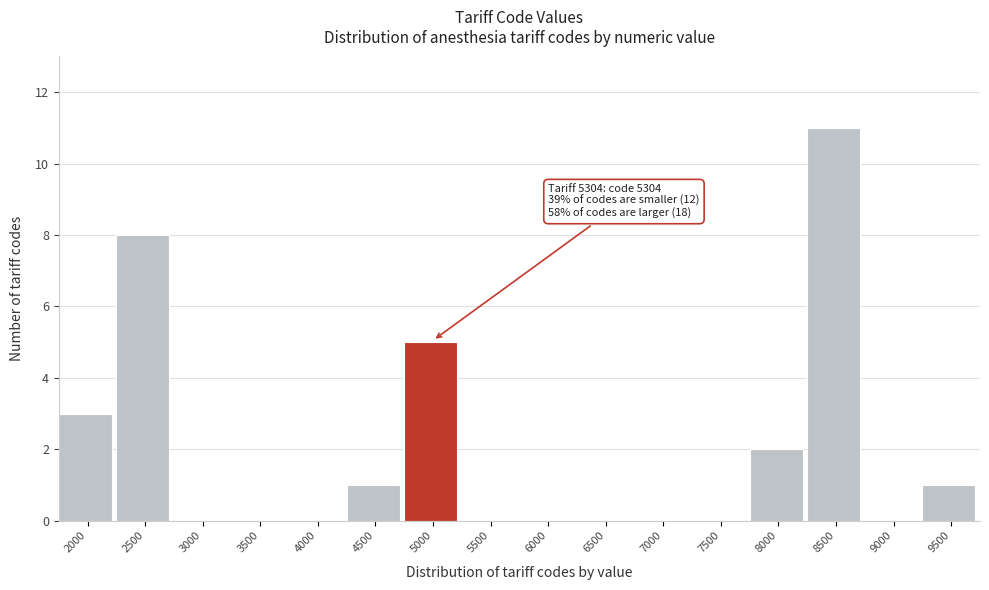

Reading right to left, list all the values displayed in this chart.

9500=1	9000=0	8500=11	8000=2	7500=0	7000=0	6500=0	6000=0	5500=0	5000=5	4500=1	4000=0	3500=0	3000=0	2500=8	2000=3